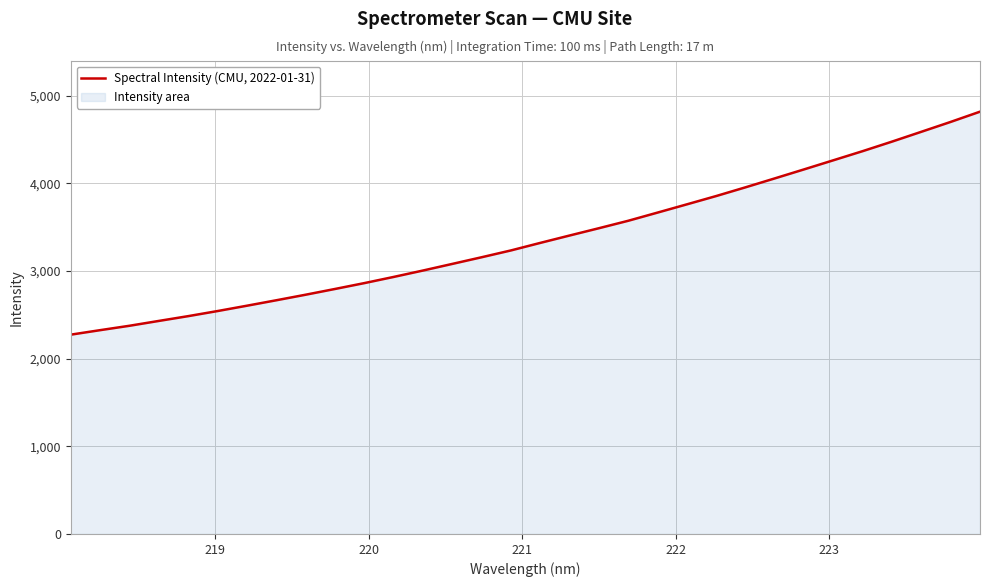

How many categories are shown in the chart?

32